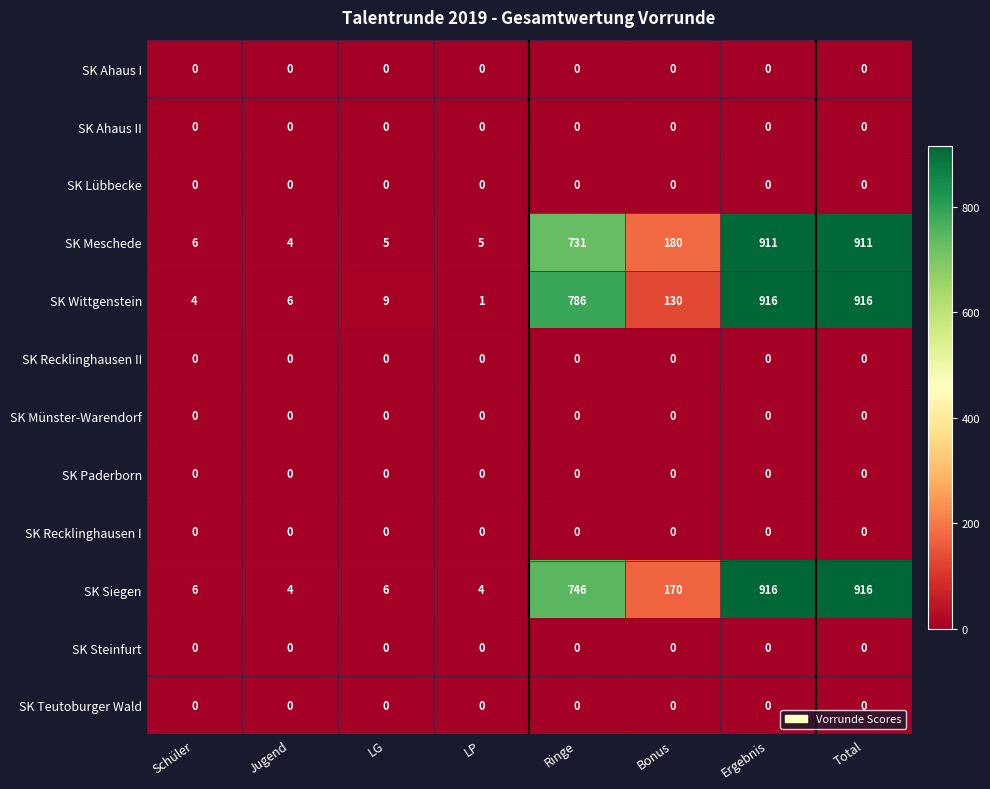

What is the difference between the SK Meschede values at Total and LP?

906